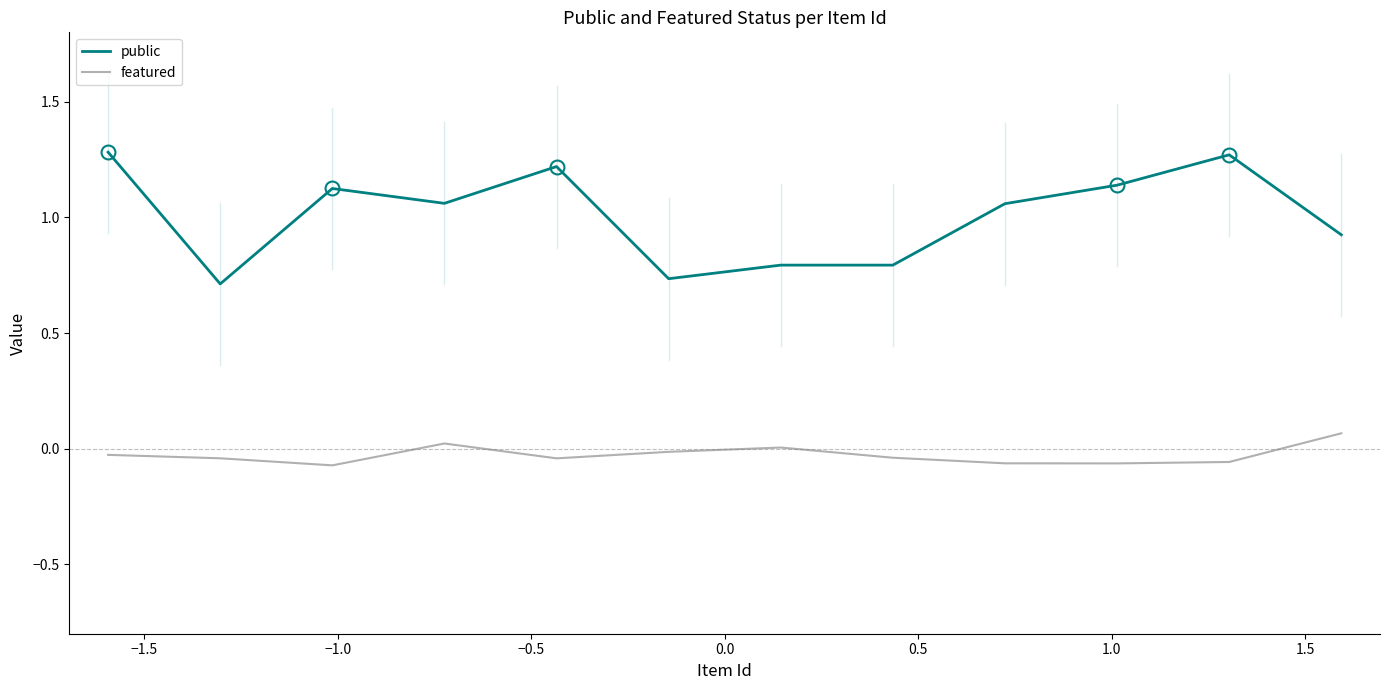

Does the chart have visible grid lines?

No